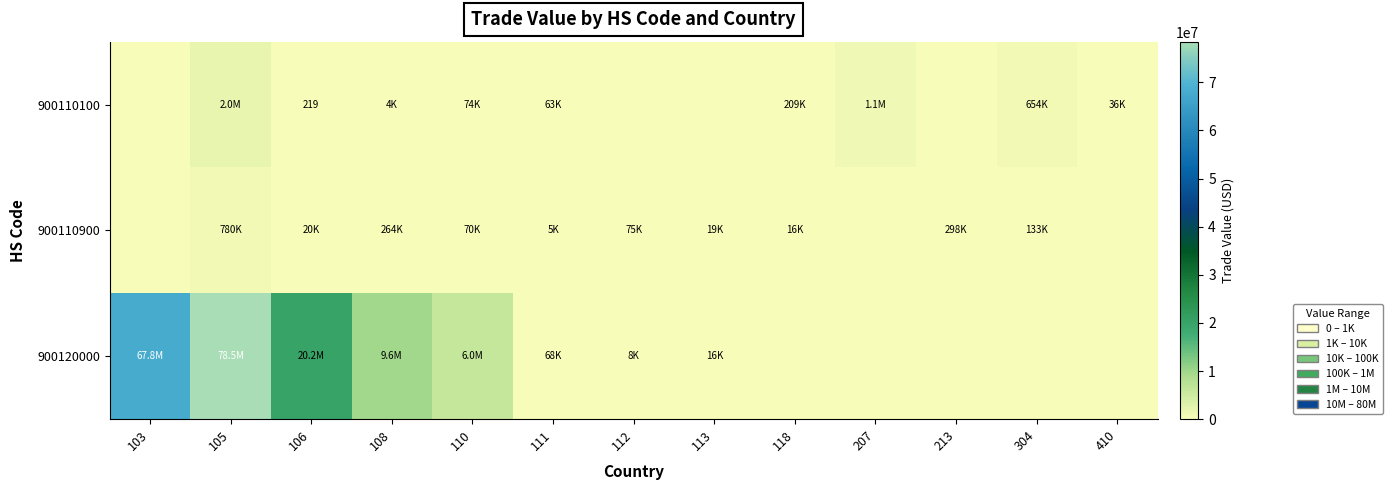

Between 304 and 106, which is larger?

304